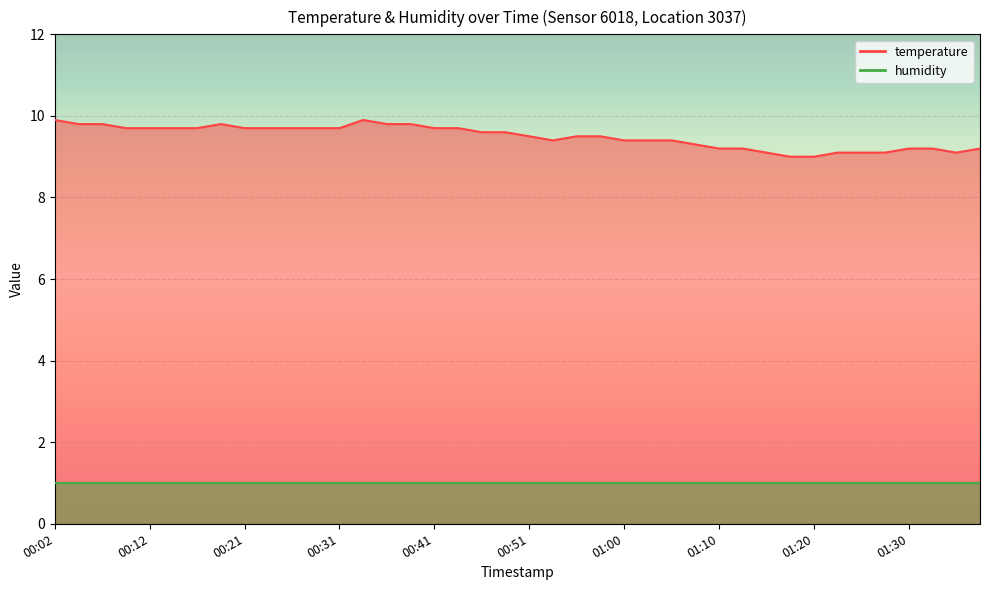

Which label corresponds to the largest value in the chart?

00:02